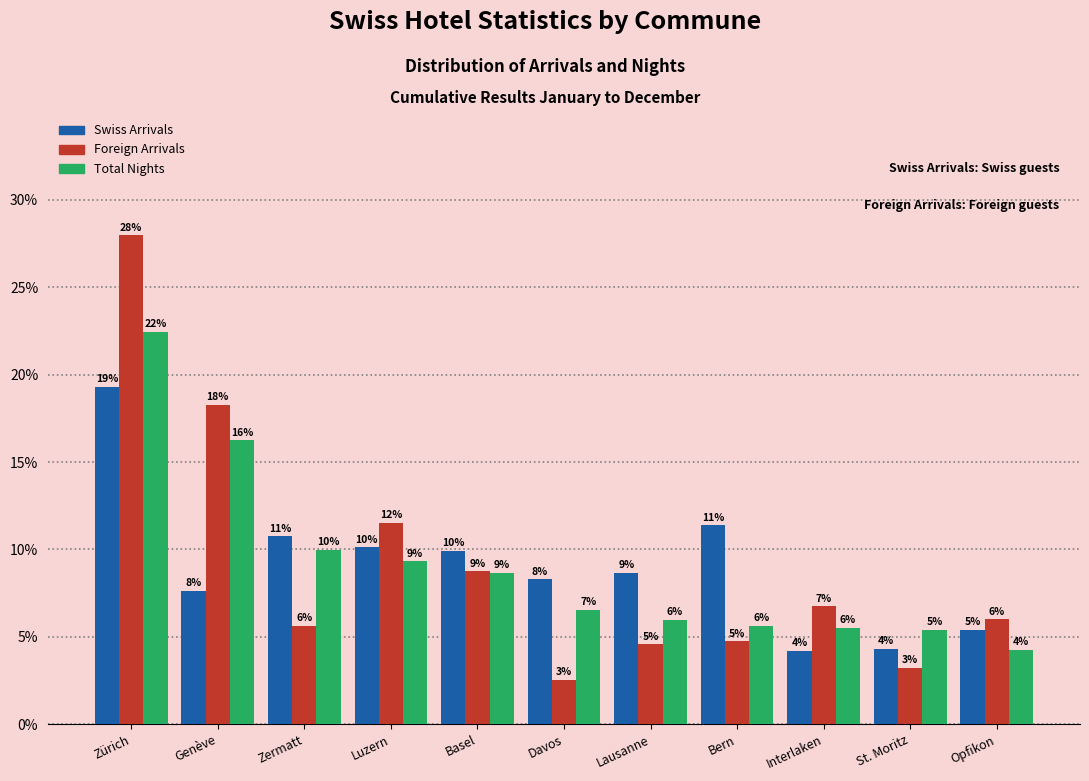

What are all the series names shown in the legend?

Swiss Arrivals, Foreign Arrivals, Total Nights